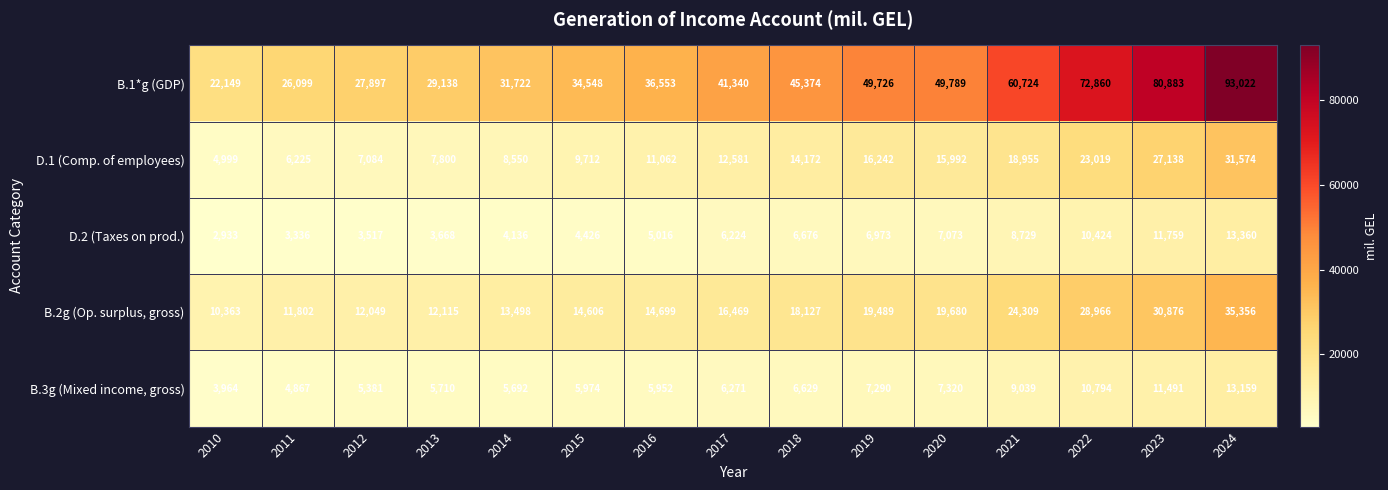

The B.1*g (GDP) series shows 41340 at 2017. True or false?

True